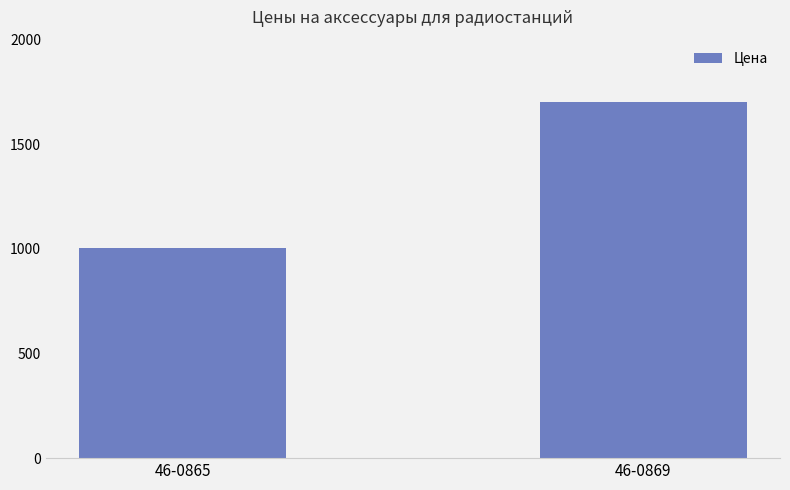

Rank the categories by value from lowest to highest.

46-0865, 46-0869